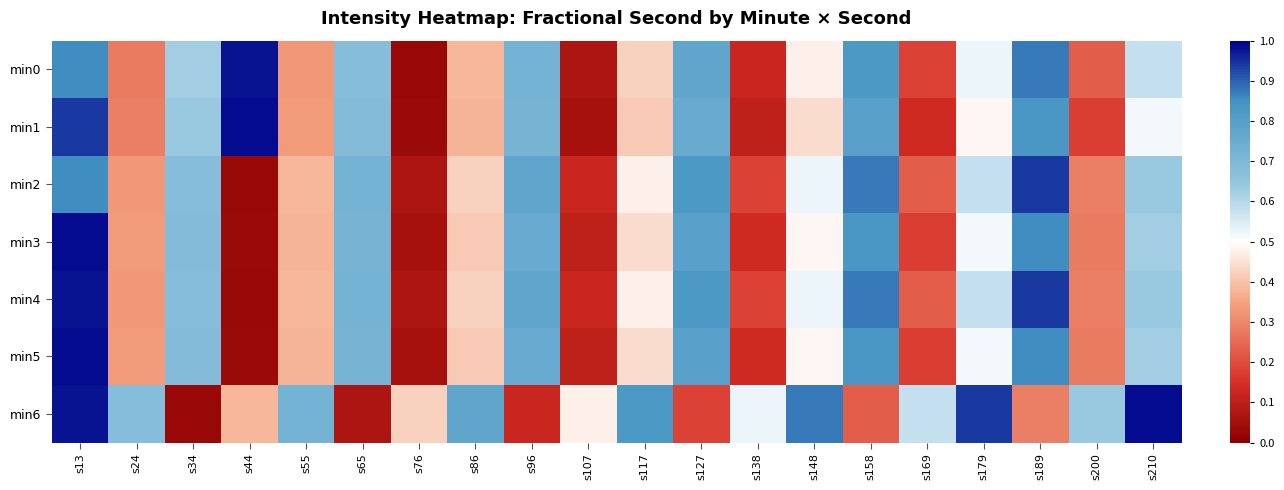

Reading left to right, what are all the values shown in this chart?

min0: s13=0.9	s24=0.3	s34=0.6	s44=1.0	s55=0.3	s65=0.7	s76=0.0	s86=0.4	s96=0.7	s107=0.1	s117=0.4	s127=0.8	s138=0.1	s148=0.5	s158=0.8	s169=0.2	s179=0.5	s189=0.9	s200=0.2	s210=0.6
min1: s13=0.9	s24=0.3	s34=0.6	s44=1.0	s55=0.3	s65=0.7	s76=0.0	s86=0.4	s96=0.7	s107=0.1	s117=0.4	s127=0.8	s138=0.1	s148=0.4	s158=0.8	s169=0.1	s179=0.5	s189=0.8	s200=0.2	s210=0.5
min2: s13=0.9	s24=0.3	s34=0.7	s44=0.0	s55=0.4	s65=0.7	s76=0.1	s86=0.4	s96=0.8	s107=0.1	s117=0.5	s127=0.8	s138=0.2	s148=0.5	s158=0.9	s169=0.2	s179=0.6	s189=0.9	s200=0.3	s210=0.6
min3: s13=1.0	s24=0.3	s34=0.7	s44=0.0	s55=0.4	s65=0.7	s76=0.1	s86=0.4	s96=0.8	s107=0.1	s117=0.4	s127=0.8	s138=0.1	s148=0.5	s158=0.8	s169=0.2	s179=0.5	s189=0.9	s200=0.3	s210=0.6
min4: s13=1.0	s24=0.3	s34=0.7	s44=0.0	s55=0.4	s65=0.7	s76=0.1	s86=0.4	s96=0.8	s107=0.1	s117=0.5	s127=0.8	s138=0.2	s148=0.5	s158=0.9	s169=0.2	s179=0.6	s189=0.9	s200=0.3	s210=0.6
min5: s13=1.0	s24=0.3	s34=0.7	s44=0.0	s55=0.4	s65=0.7	s76=0.1	s86=0.4	s96=0.8	s107=0.1	s117=0.4	s127=0.8	s138=0.1	s148=0.5	s158=0.8	s169=0.2	s179=0.5	s189=0.9	s200=0.3	s210=0.6
min6: s13=1.0	s24=0.7	s34=0.0	s44=0.4	s55=0.7	s65=0.1	s76=0.4	s86=0.8	s96=0.1	s107=0.5	s117=0.8	s127=0.2	s138=0.5	s148=0.9	s158=0.2	s169=0.6	s179=0.9	s189=0.3	s200=0.6	s210=1.0